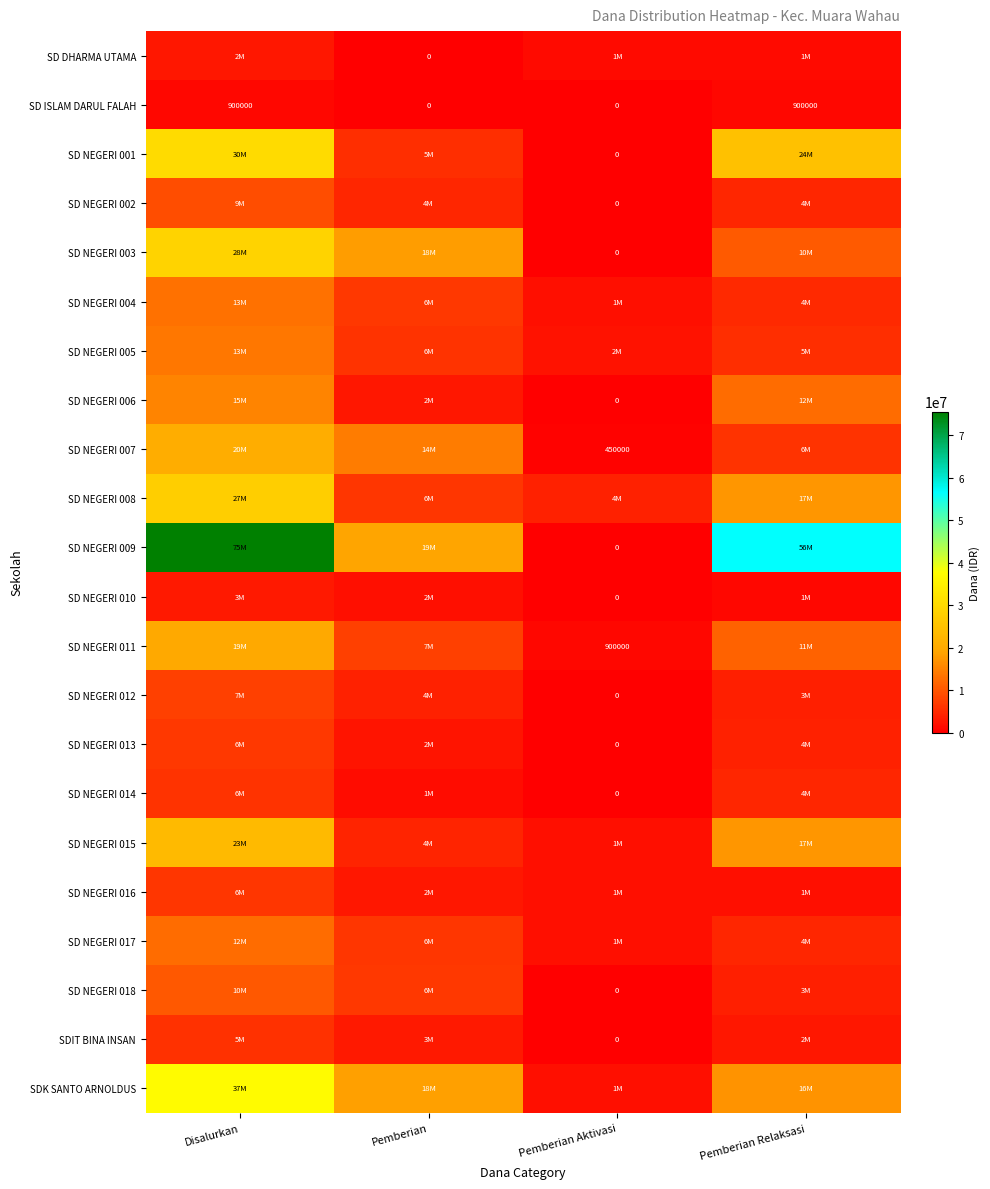

Is the value of SD ISLAM DARUL FALAH at Disalurkan greater than the value of SD NEGERI 012 at Pemberian Aktivasi?

Yes